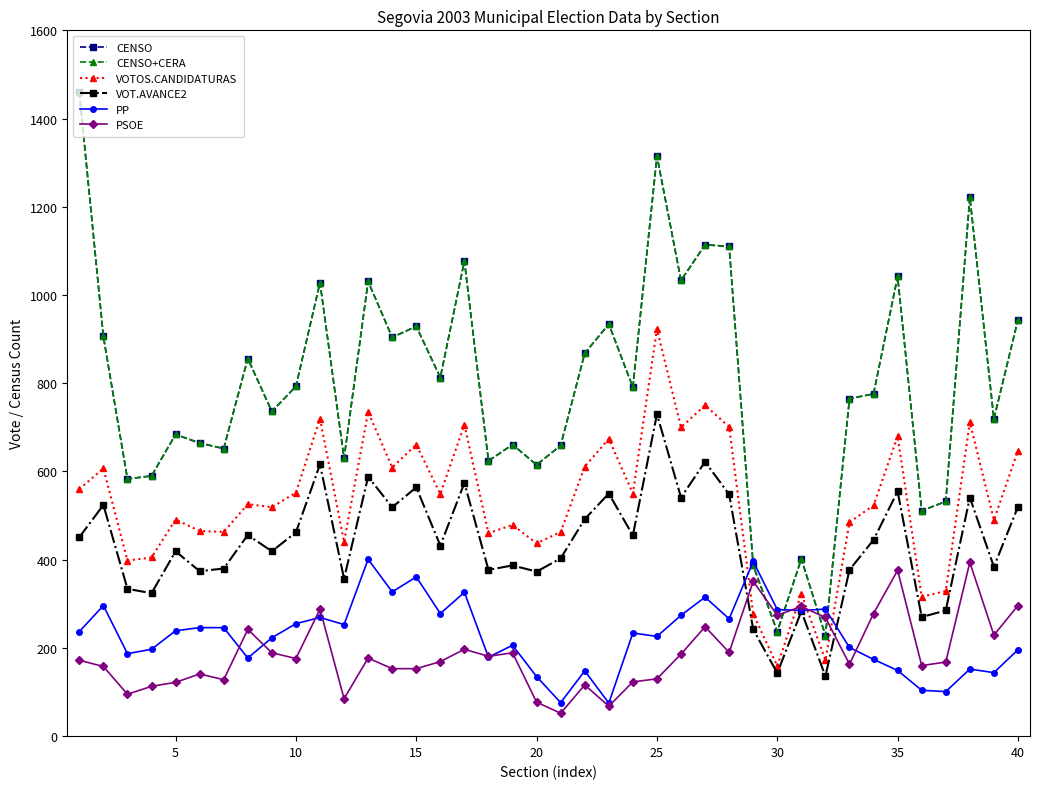

What is the minimum value shown in the chart?

52